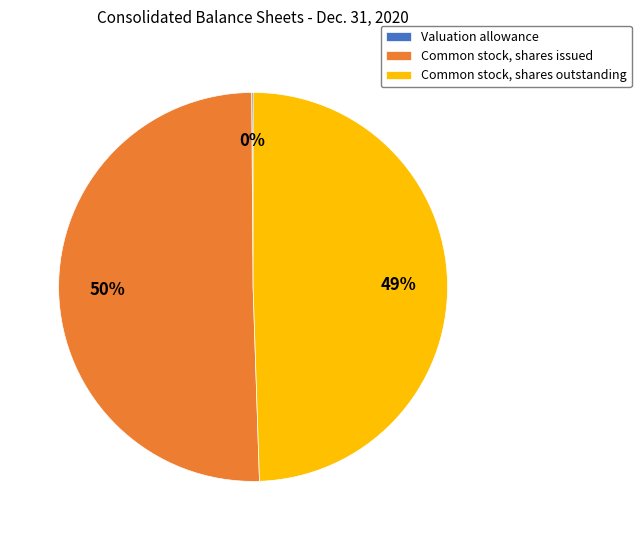

To the nearest percent, what is the average slice percentage?

33%